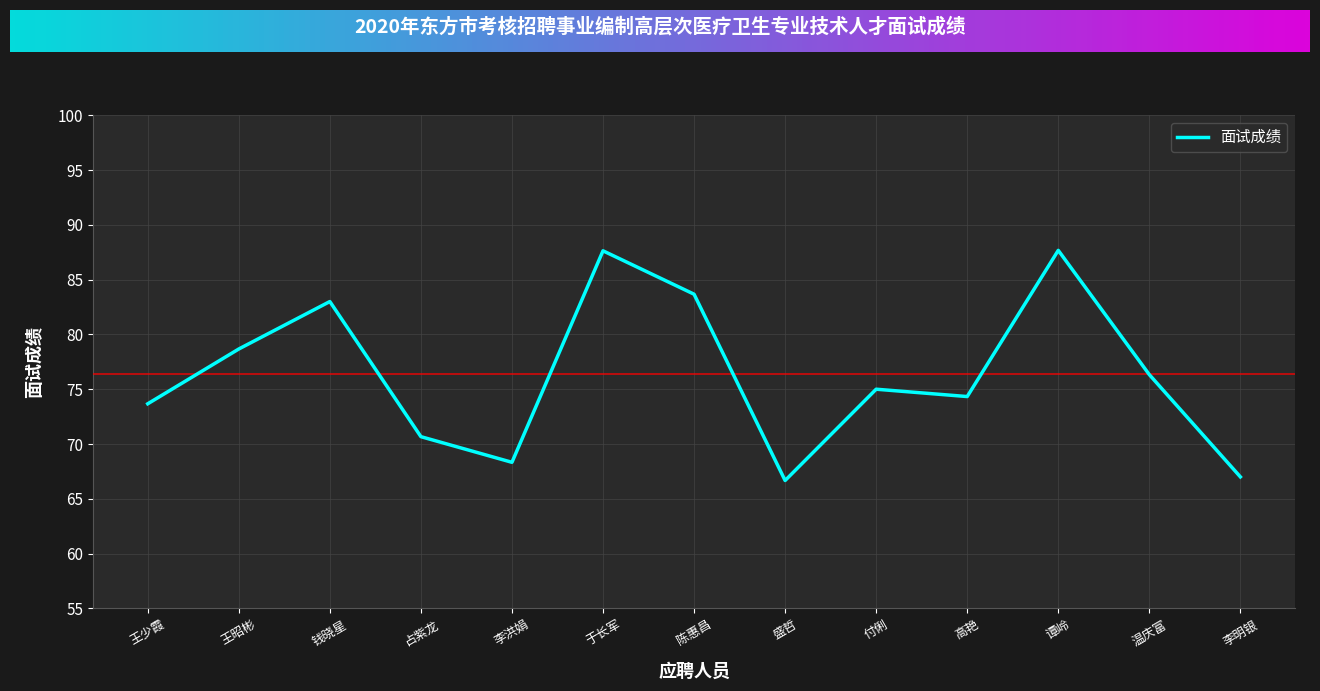

How many series are shown in this chart?

1